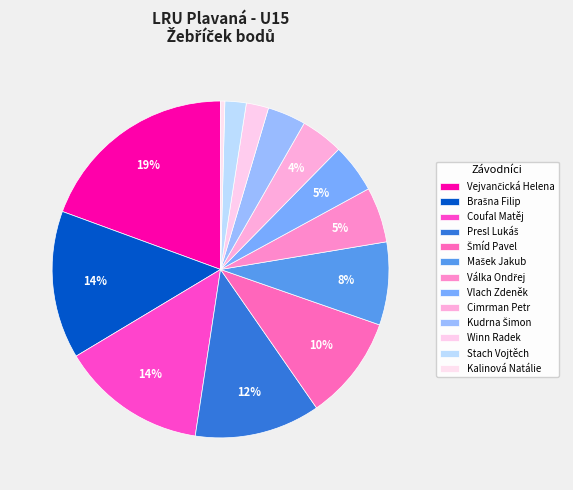

What is the largest slice in the pie chart?

Vejvančická Helena